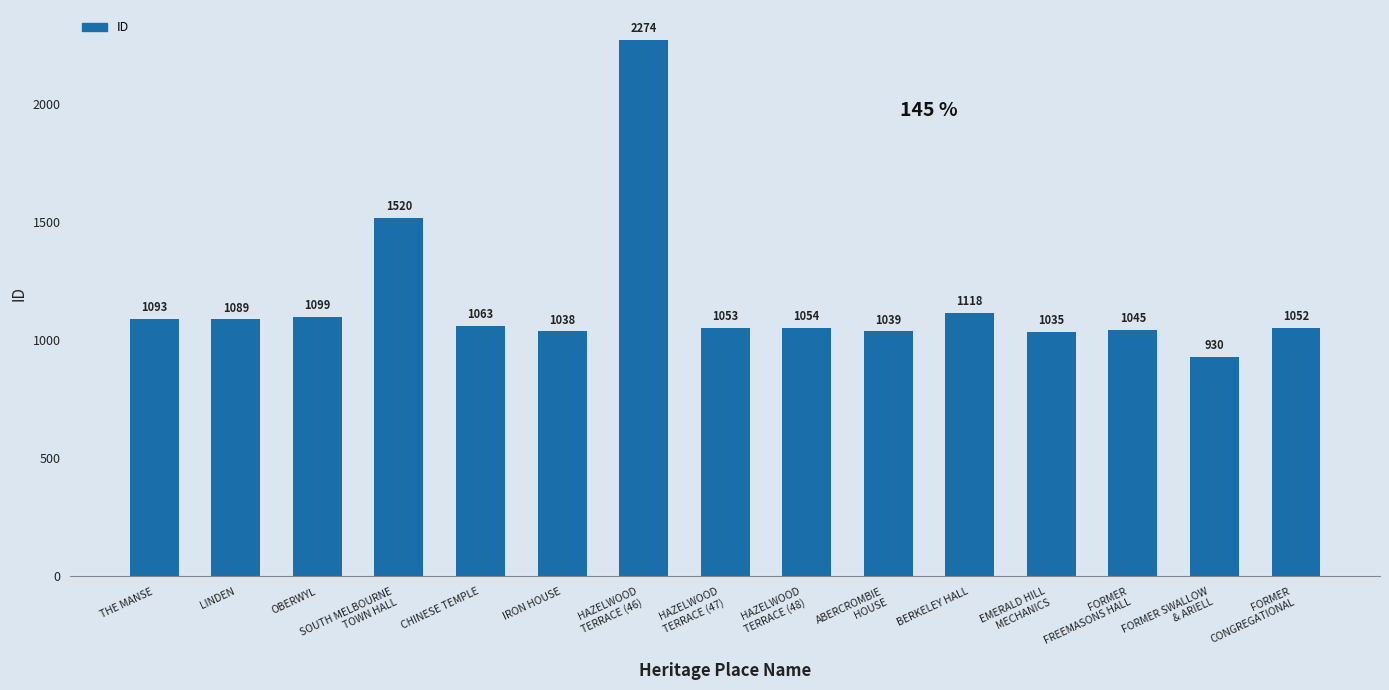

Reading left to right, what are all the values shown in this chart?

THE MANSE=1093	LINDEN=1089	OBERWYL=1099	SOUTH MELBOURNE
TOWN HALL=1520	CHINESE TEMPLE=1063	IRON HOUSE=1038	HAZELWOOD
TERRACE (46)=2274	HAZELWOOD
TERRACE (47)=1053	HAZELWOOD
TERRACE (48)=1054	ABERCROMBIE
HOUSE=1039	BERKELEY HALL=1118	EMERALD HILL
MECHANICS=1035	FORMER
FREEMASONS HALL=1045	FORMER SWALLOW
& ARIELL=930	FORMER
CONGREGATIONAL=1052